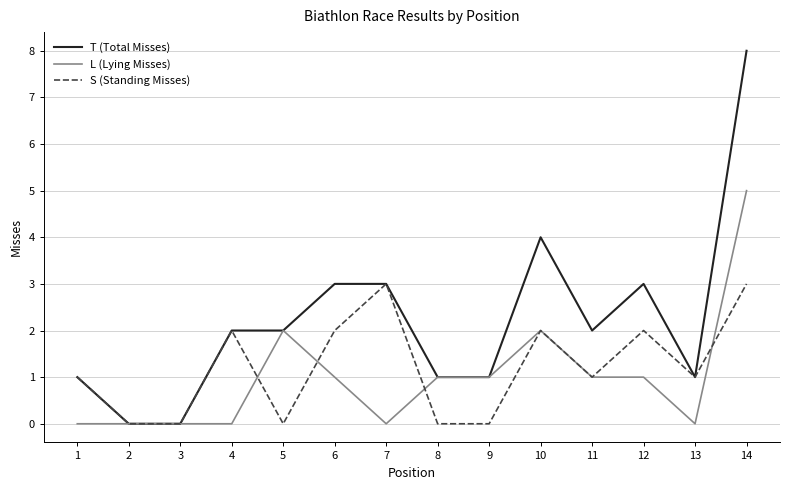

Reading left to right, what are all the values shown in this chart?

T (Total Misses): 1	0	0	2	2	3	3	1	1	4	2	3	1	8
L (Lying Misses): 0	0	0	0	2	1	0	1	1	2	1	1	0	5
S (Standing Misses): 1	0	0	2	0	2	3	0	0	2	1	2	1	3